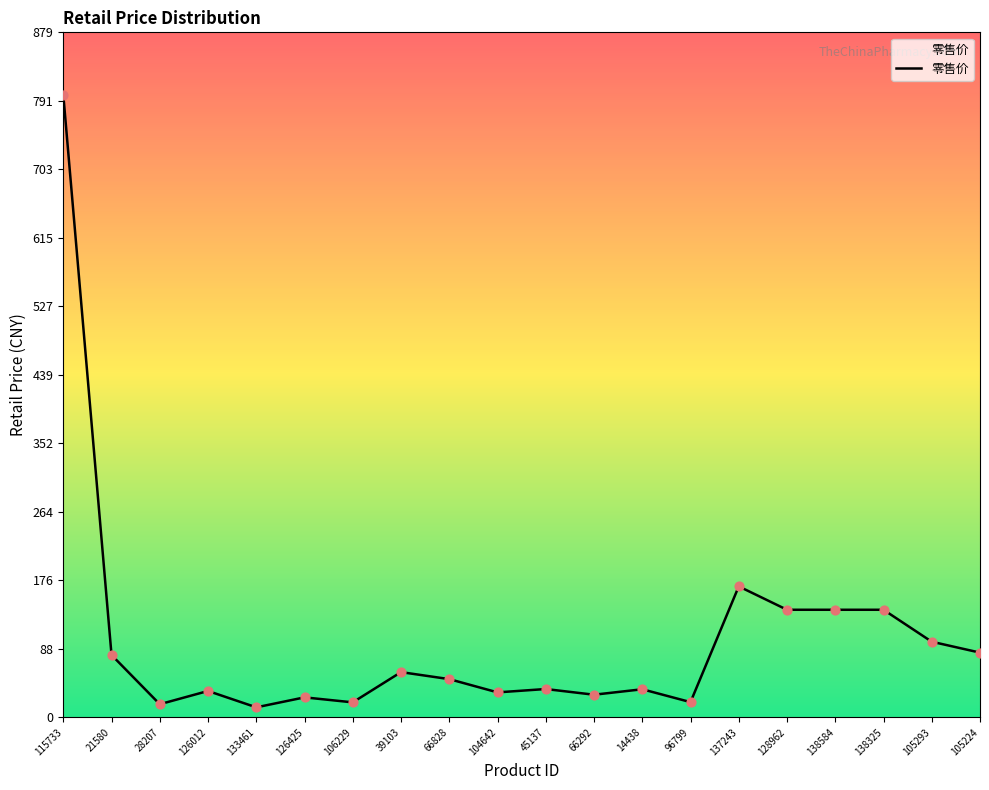

Between 96799 and 115733, which is larger?

115733